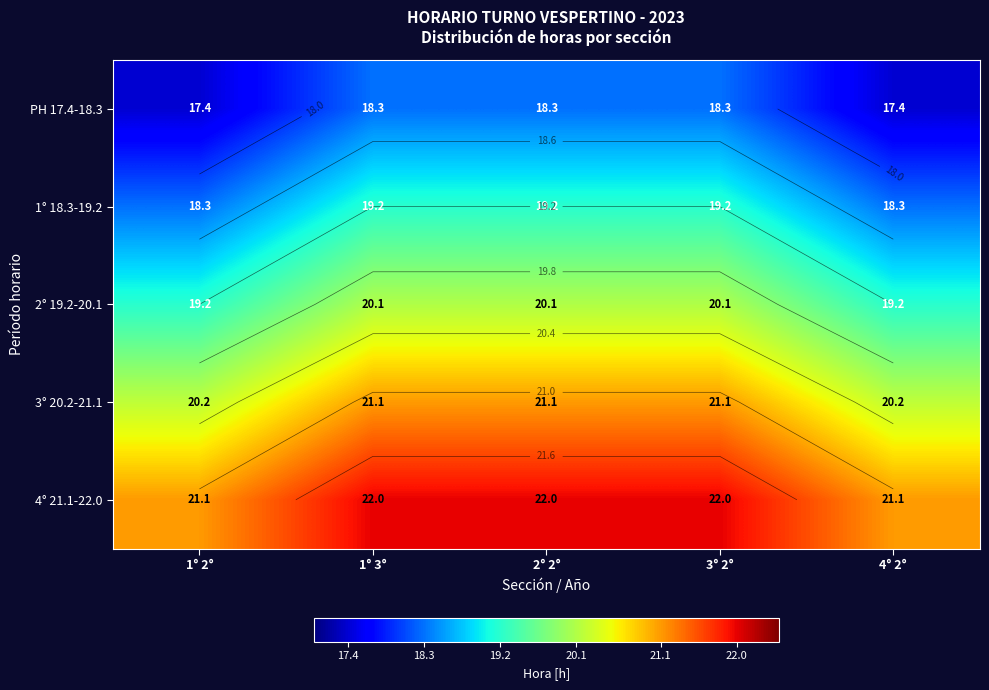

At how many categories does at least one series exceed 18?

5